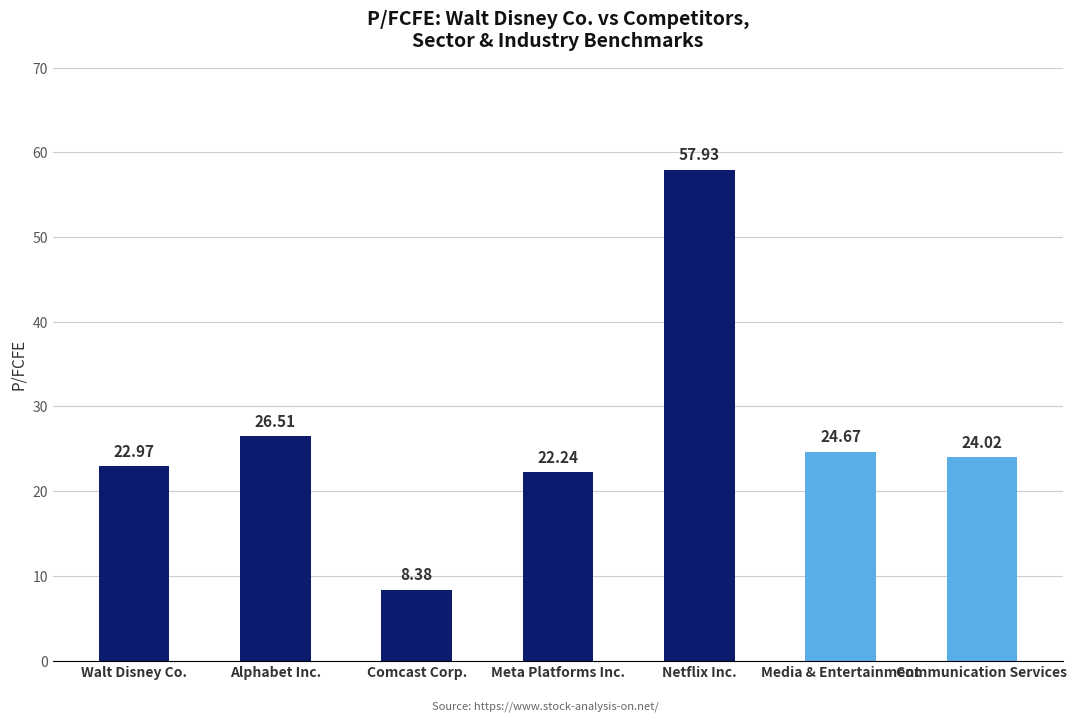

List the labels in order of value, smallest first.

Comcast Corp., Meta Platforms Inc., Walt Disney Co., Communication Services, Media & Entertainment, Alphabet Inc., Netflix Inc.